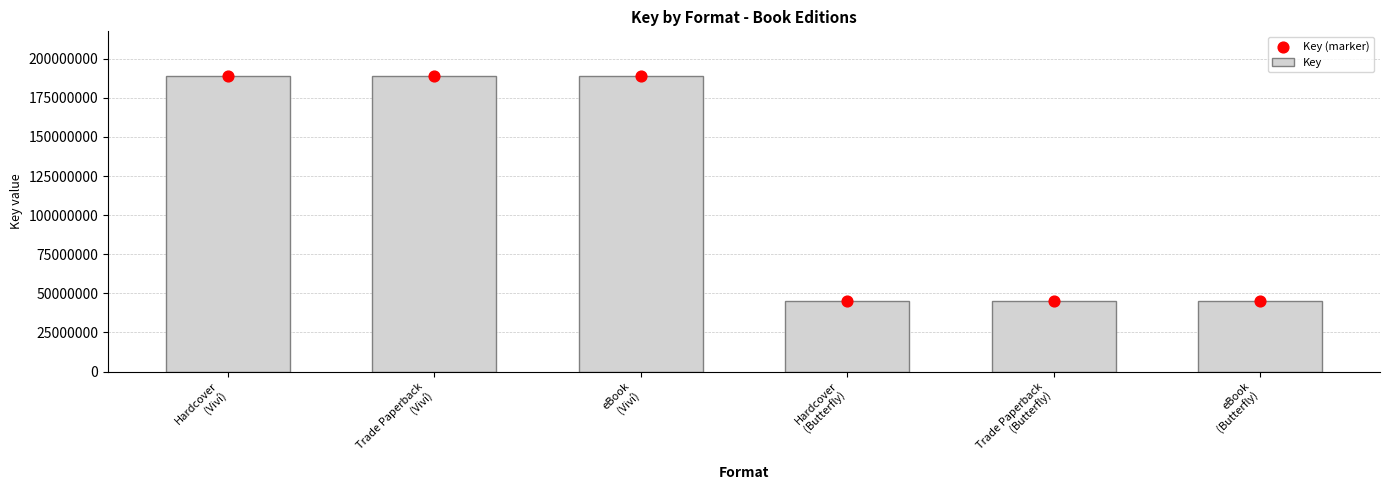

Which series reaches the maximum Y coordinate?

Key